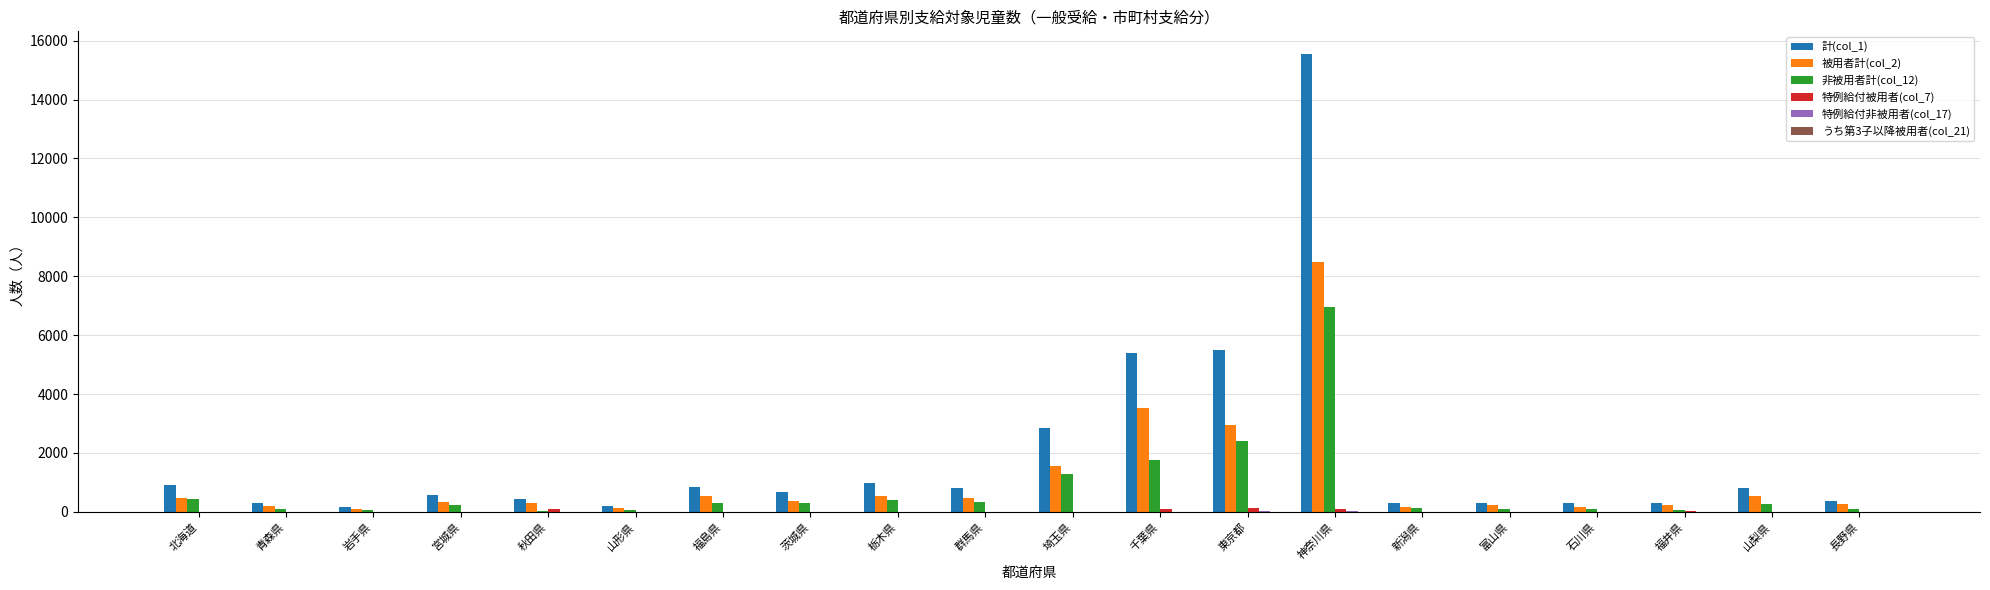

How many series are shown in this chart?

6